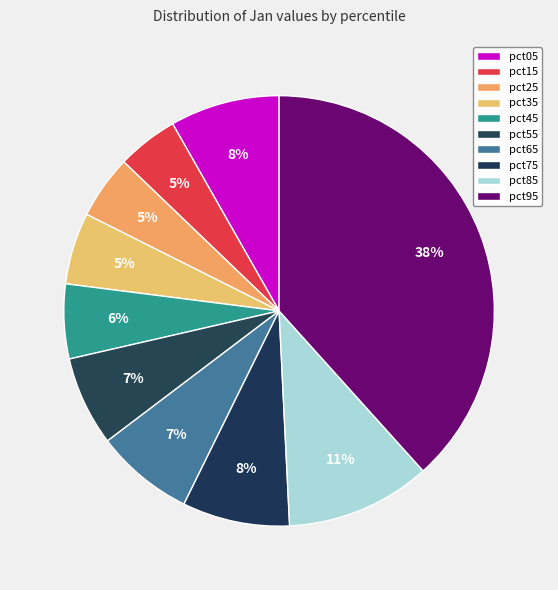

Count the number of slices in the pie.

10